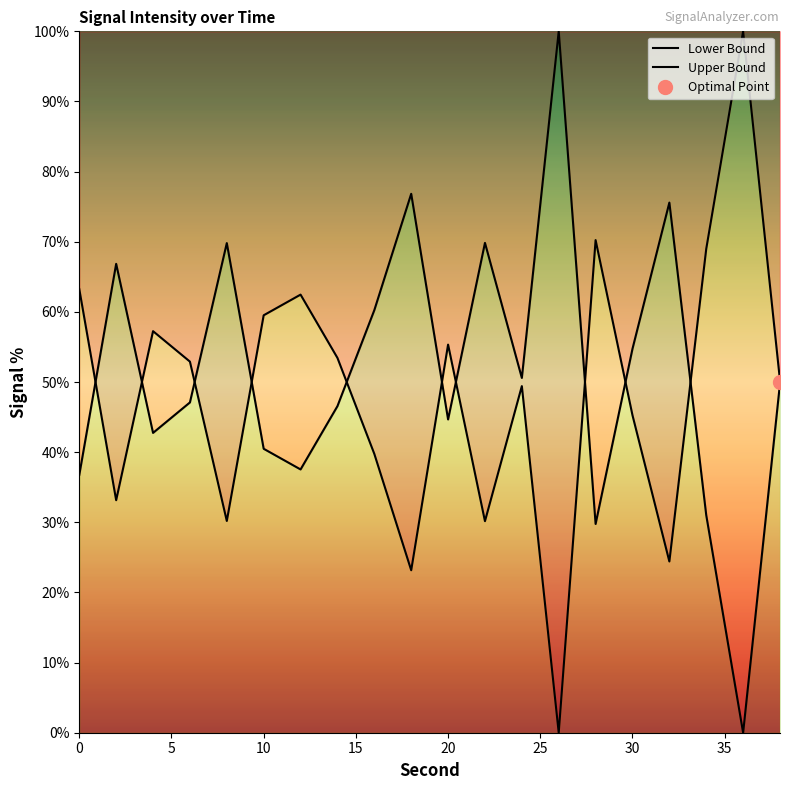

How many interior local valleys (lower than both neighbors) does the data have?

6